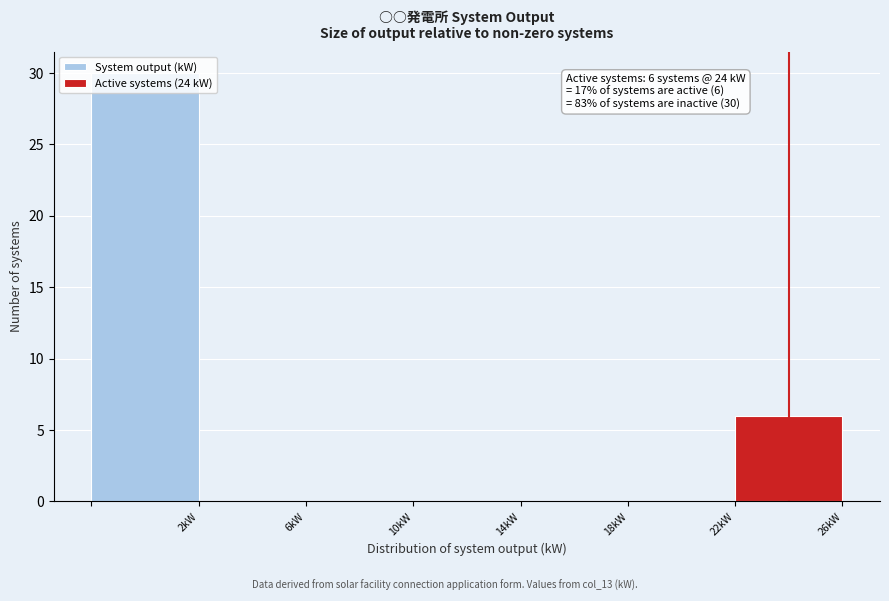

Over which range of the x-axis is the bar tallest?

-2 to 2